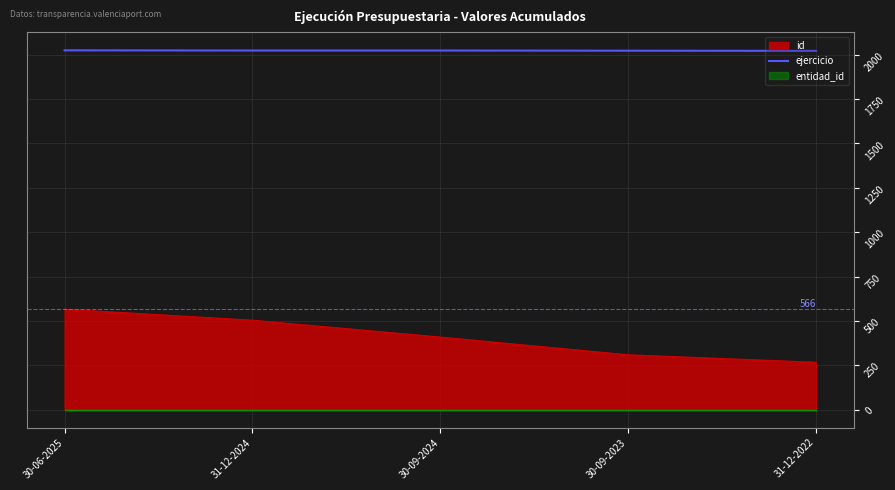

True or false: the data shows 453 at 31-12-2024.

False